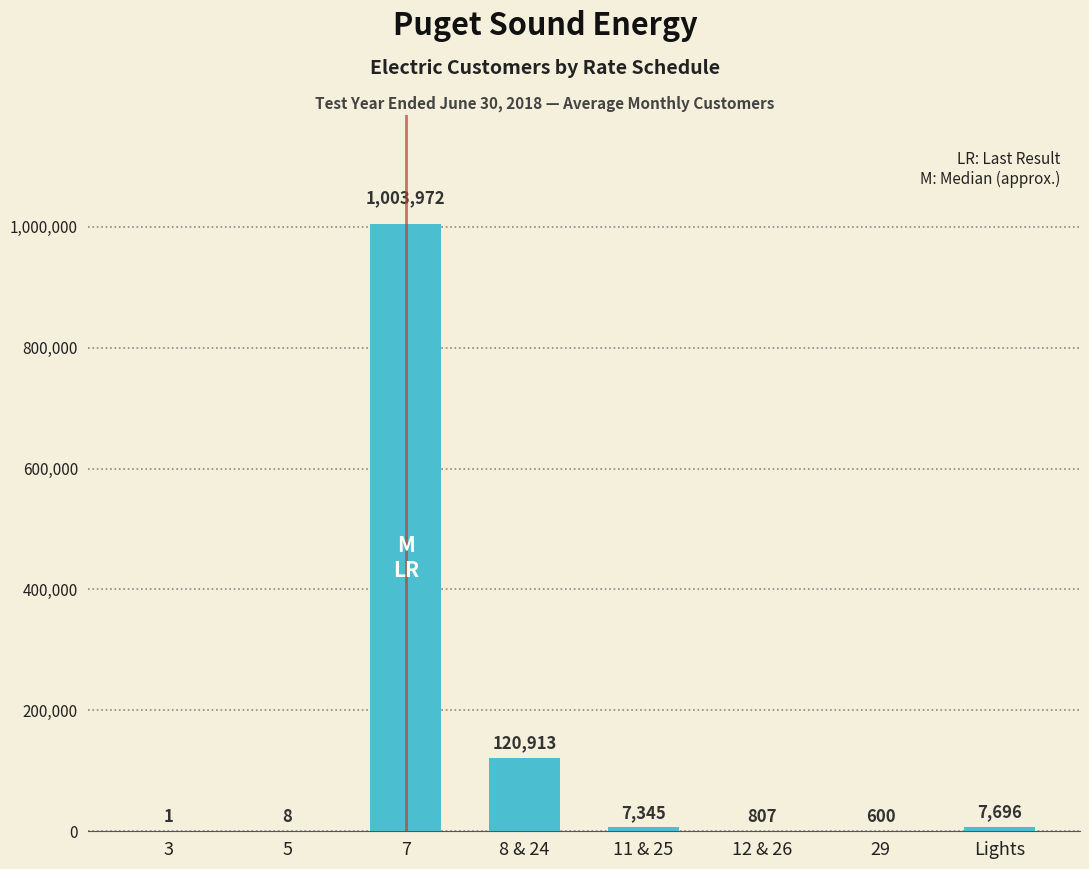

Is it true that the value at 3 is 1?

True